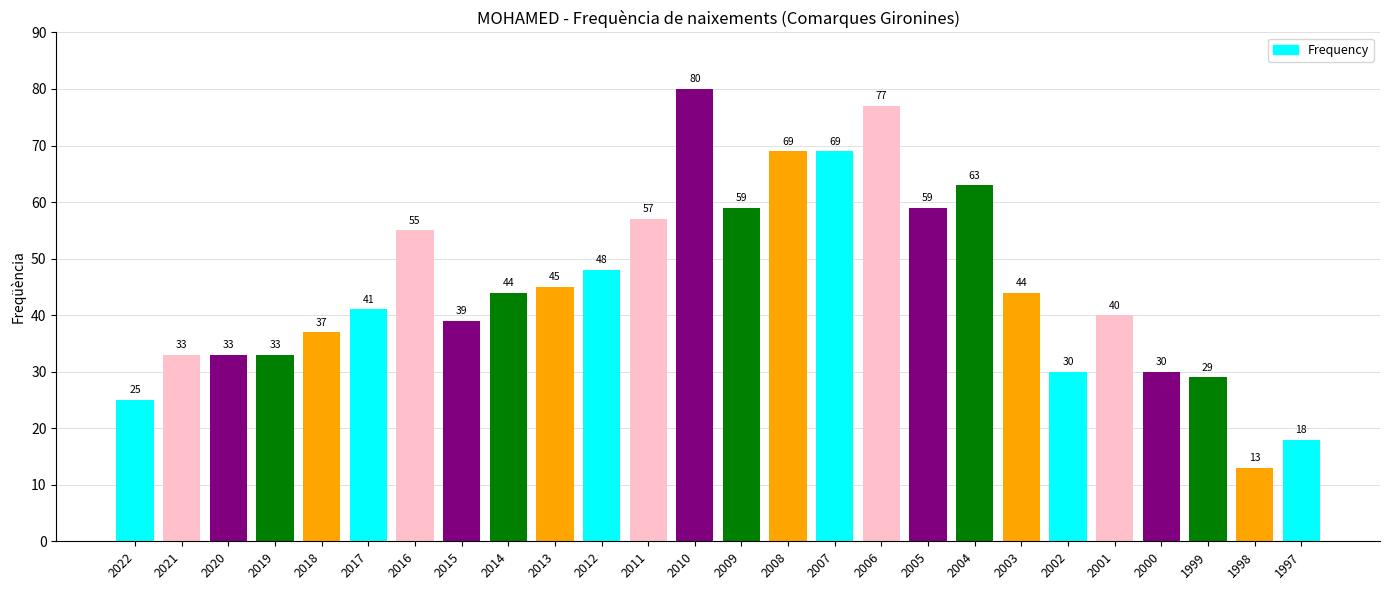

Count the number of categories in the chart.

26